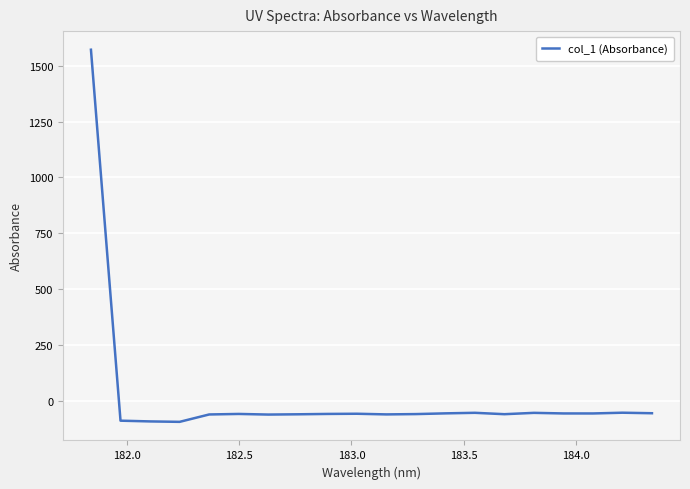

What is the minimum value shown in the chart?

-94.6